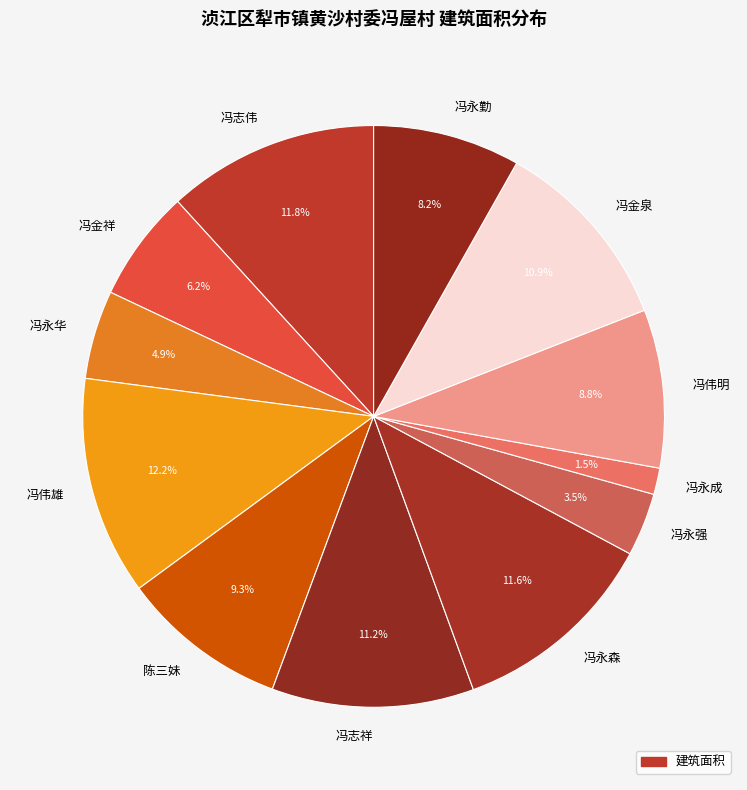

Count the number of slices in the pie.

12